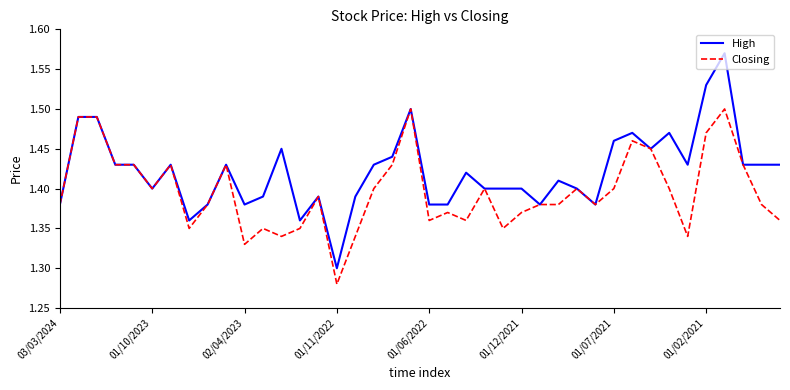

List the series in order of their peak value, highest first.

High, Closing